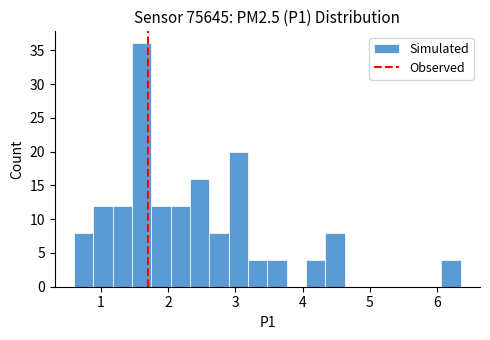

Around what value on the x-axis is the tallest bar? Give the approximate position of its centre, as read against the axis.

1.6